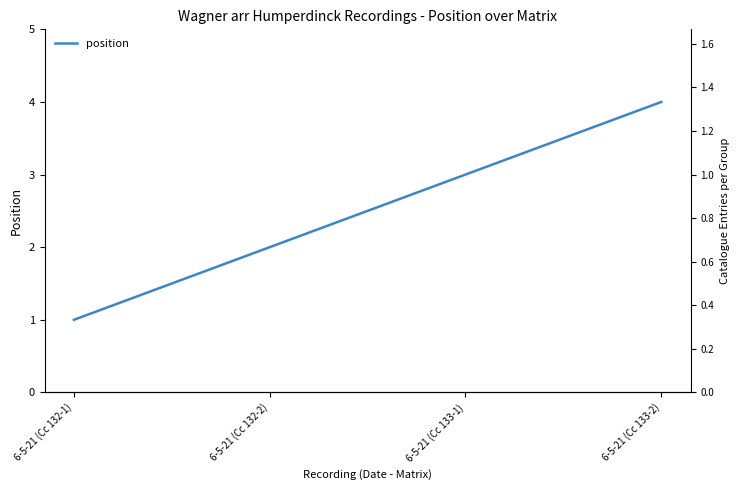

Read the value at 6-5-21 (Cc 133-1).

3